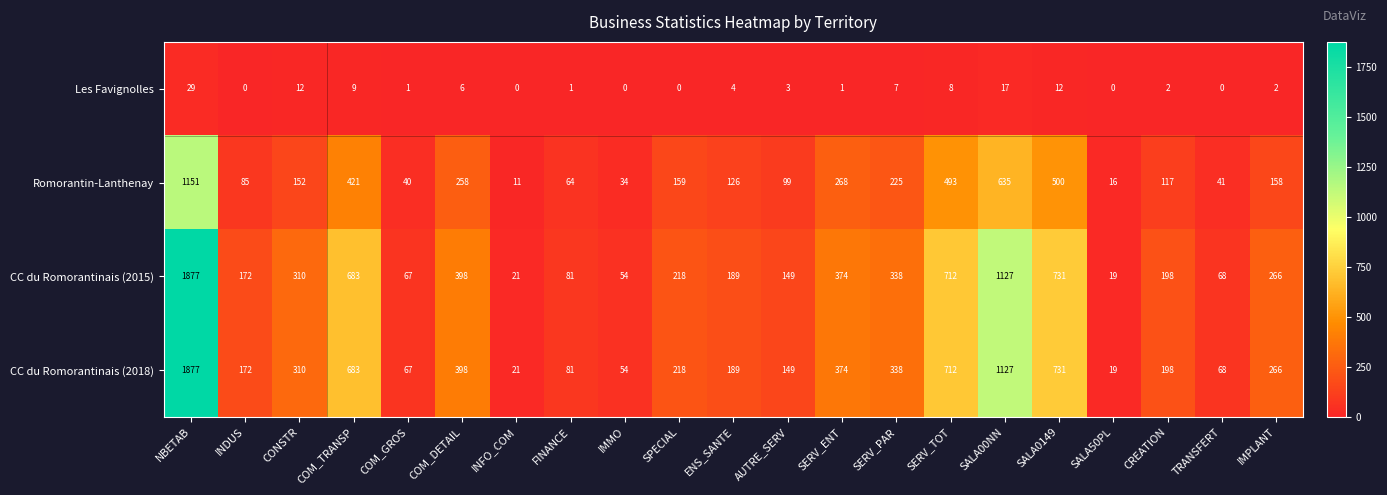

At which label does CC du Romorantinais (2018) reach its peak?

NBETAB